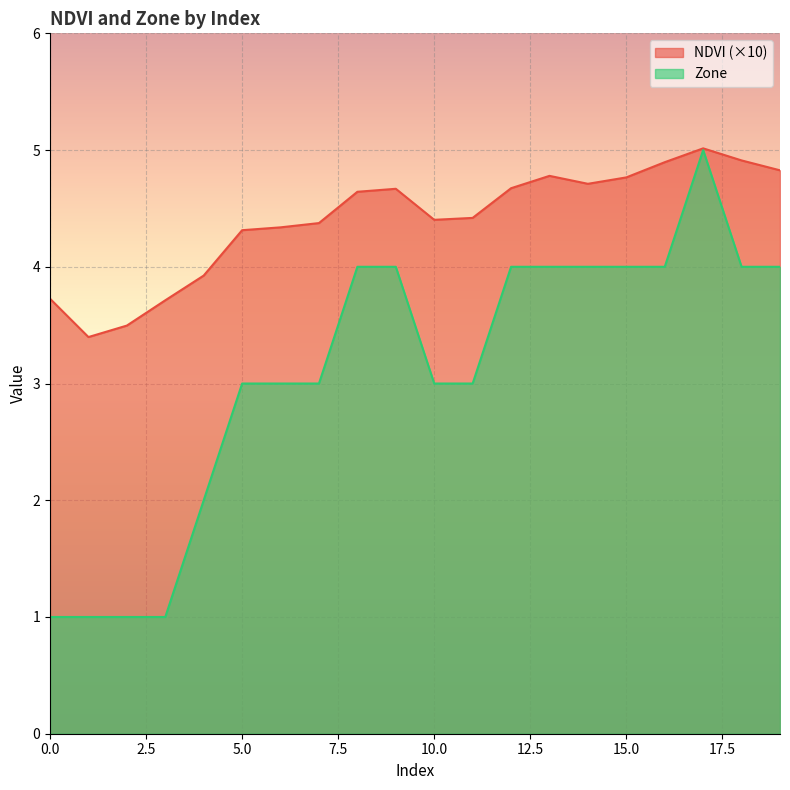

Reading left to right, extract all data points from this chart.

NDVI: 0=3.7	1=3.4	2=3.5	3=3.7	4=3.9	5=4.3	6=4.3	7=4.4	8=4.6	9=4.7	10=4.4	11=4.4	12=4.7	13=4.8	14=4.7	15=4.8	16=4.9	17=5.0	18=4.9	19=4.8
Zone: 0=1.0	1=1.0	2=1.0	3=1.0	4=2.0	5=3.0	6=3.0	7=3.0	8=4.0	9=4.0	10=3.0	11=3.0	12=4.0	13=4.0	14=4.0	15=4.0	16=4.0	17=5.0	18=4.0	19=4.0